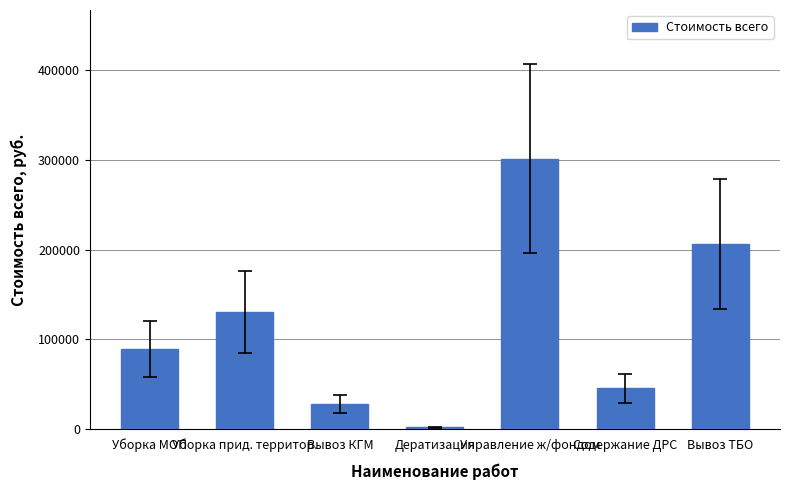

What is the value of the 4th bar from the left?

1828.8